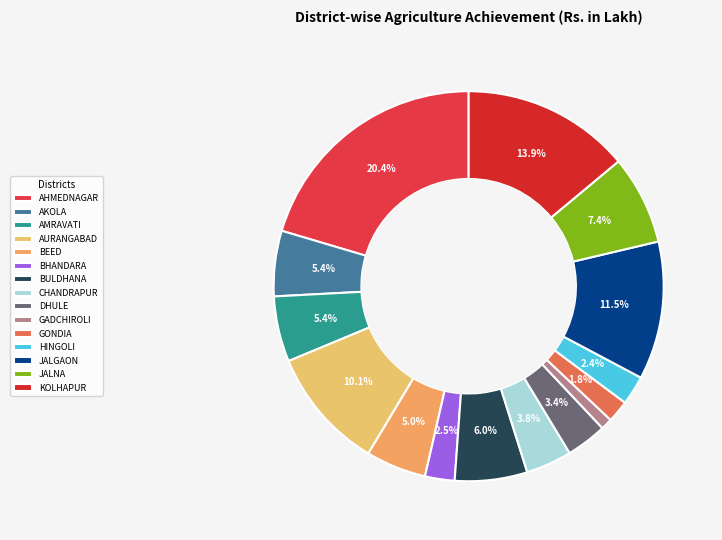

True or false: DHULE accounts for 15% of the total.

False